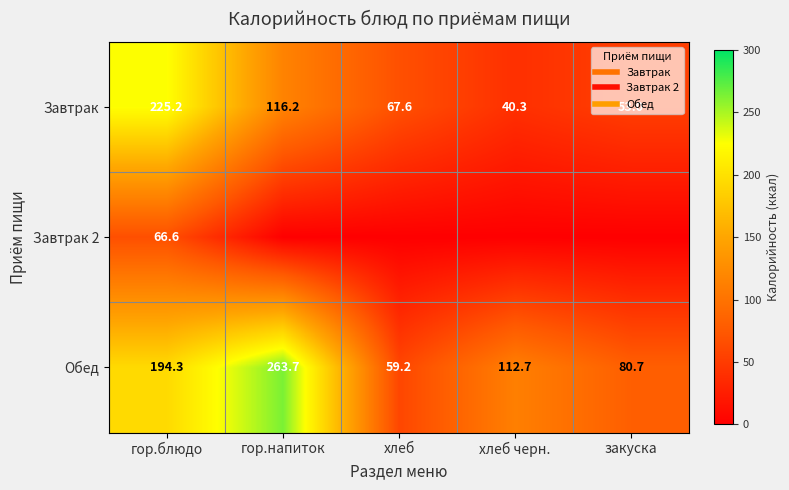

True or false: Завтрак has a value of 80.4 at закуска.

False